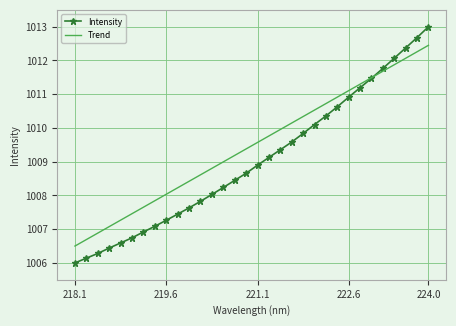

What is the difference between the maximum and minimum values in the Intensity series?

7.0